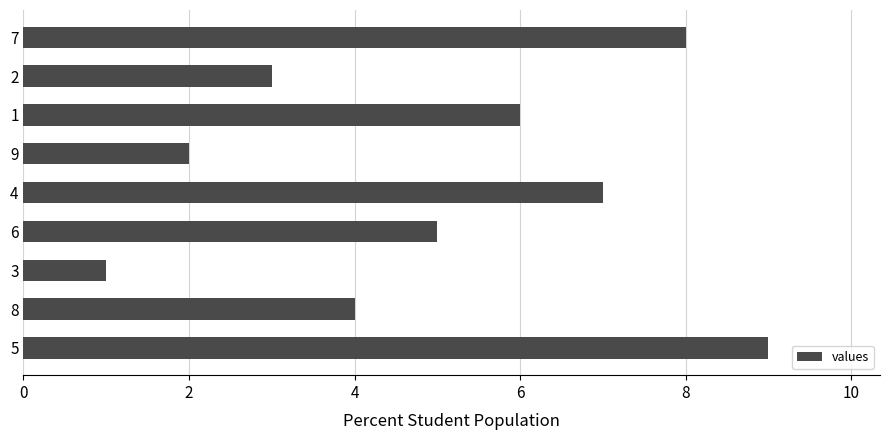

Rank the categories by value from highest to lowest.

5, 7, 4, 1, 6, 8, 2, 9, 3